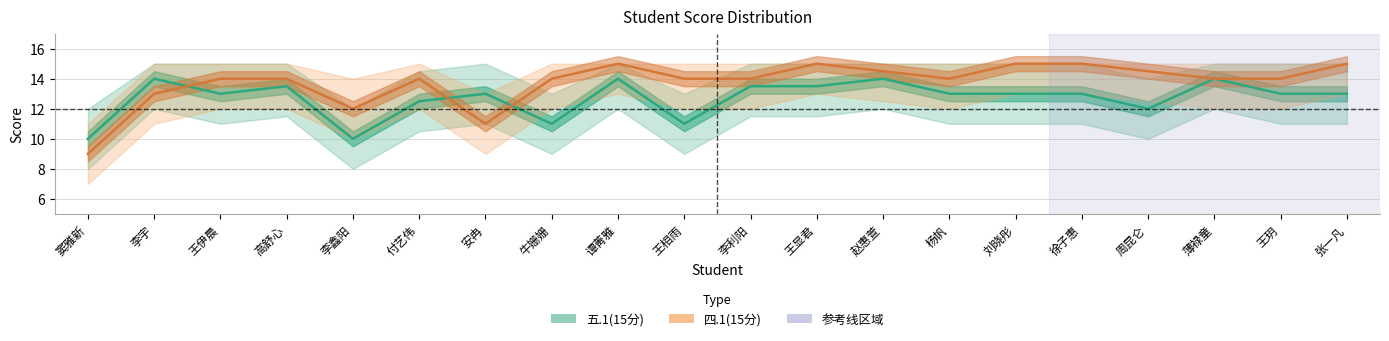

How many 五.1(15分) values are between 12 and 13?

9